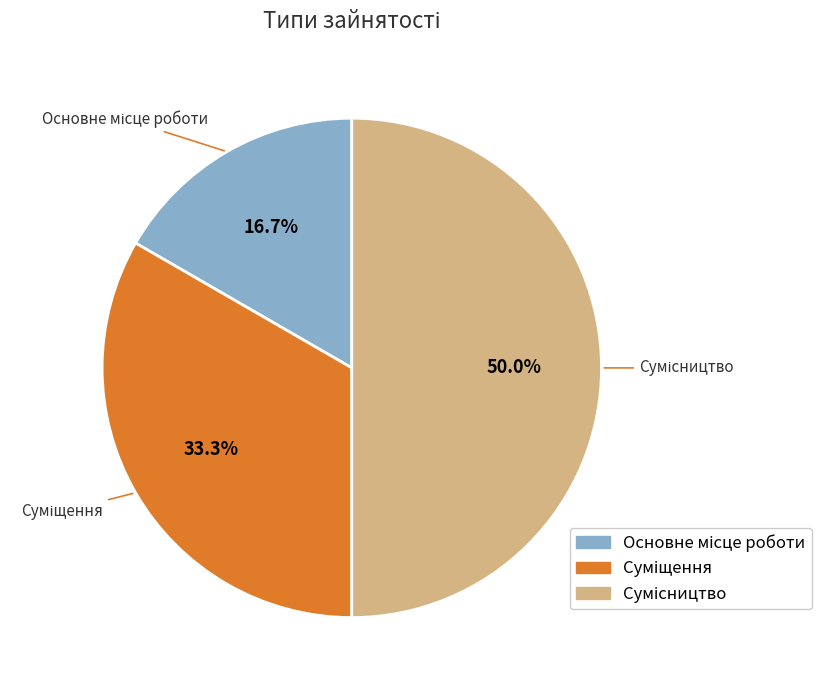

Count the number of slices in the pie.

3